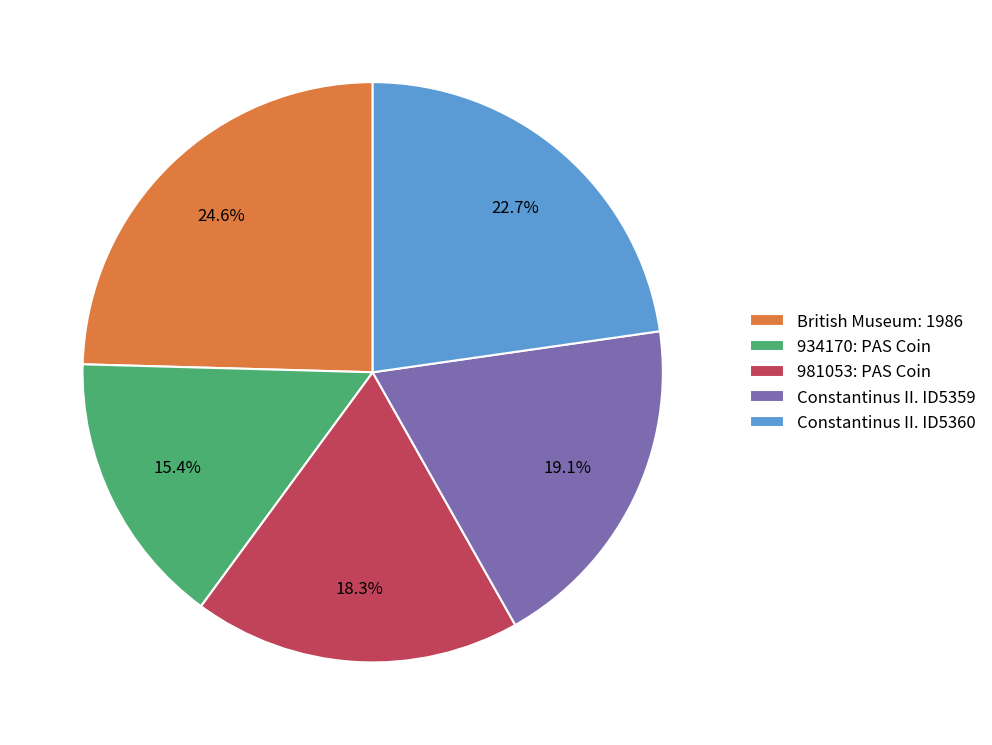

True or false: Constantinus II. ID5359 accounts for 6% of the total.

False